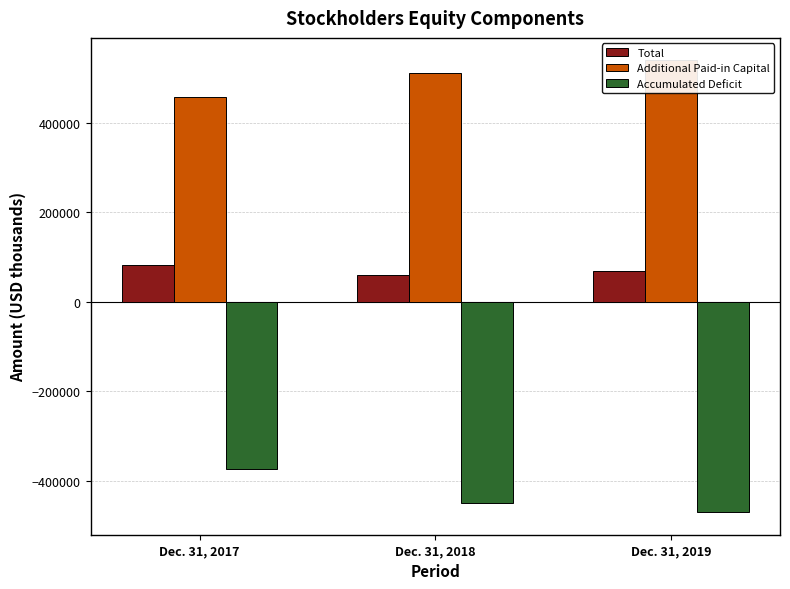

Rank the series at Dec. 31, 2018 from highest to lowest value.

Additional Paid-in Capital, Total, Accumulated Deficit